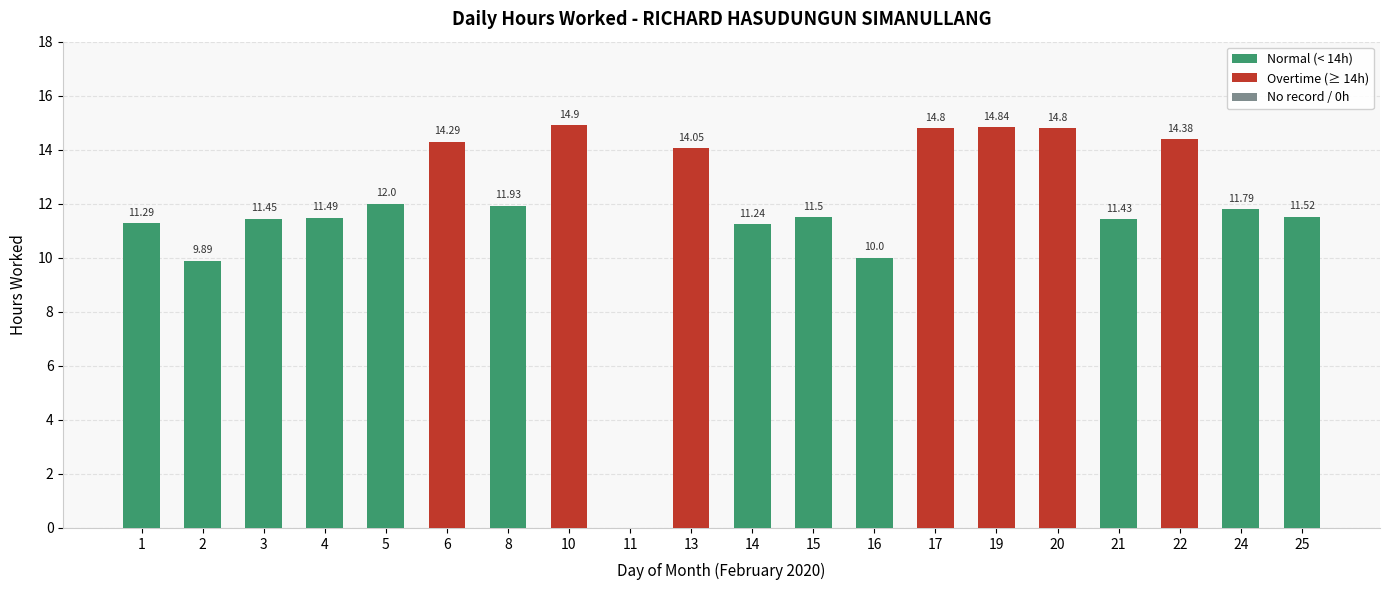

What is the ratio of the value at 1 to the value at 5?

0.9